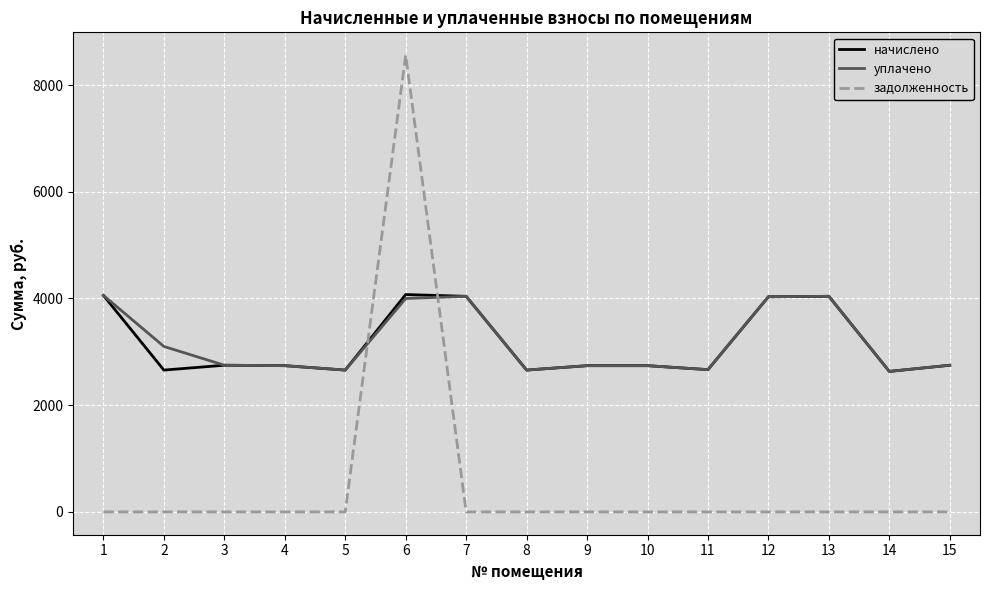

What is the highest value of the начислено series?

4073.8